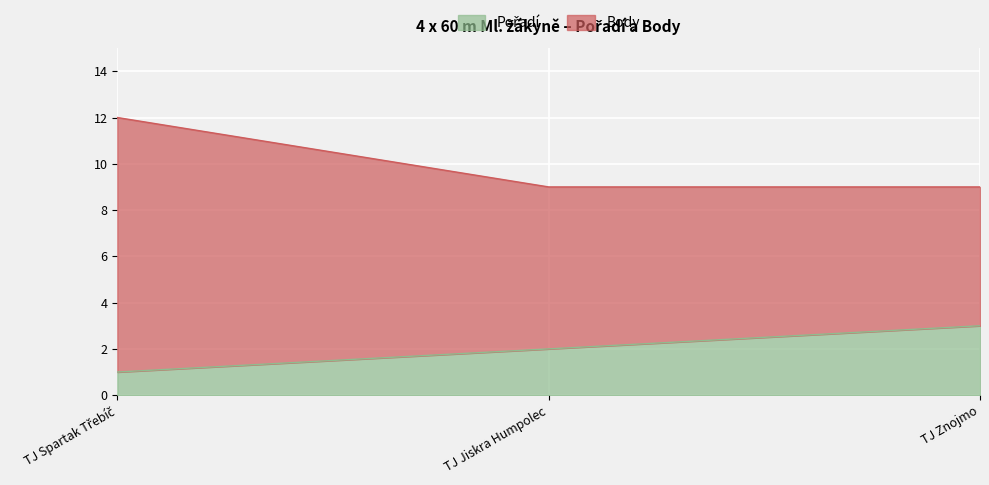

The value of Pořadí at TJ Znojmo is 3. True or false?

True